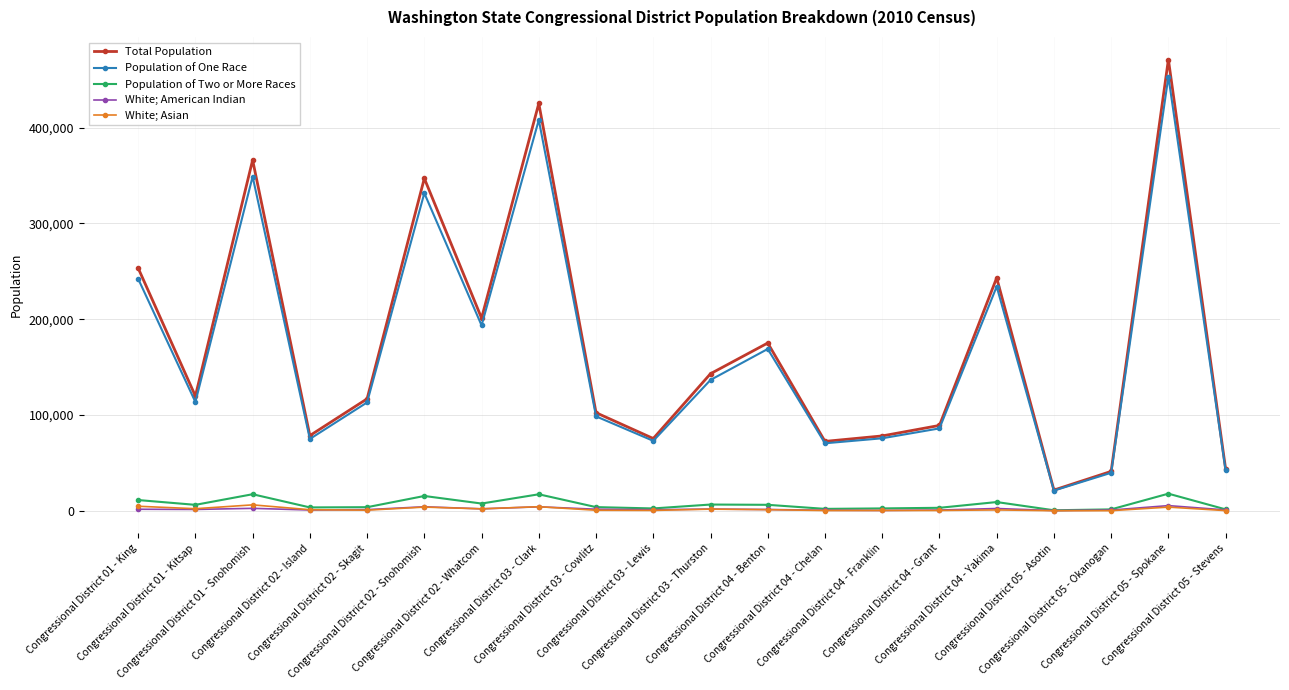

Which series has the largest total across all categories?

Total Population